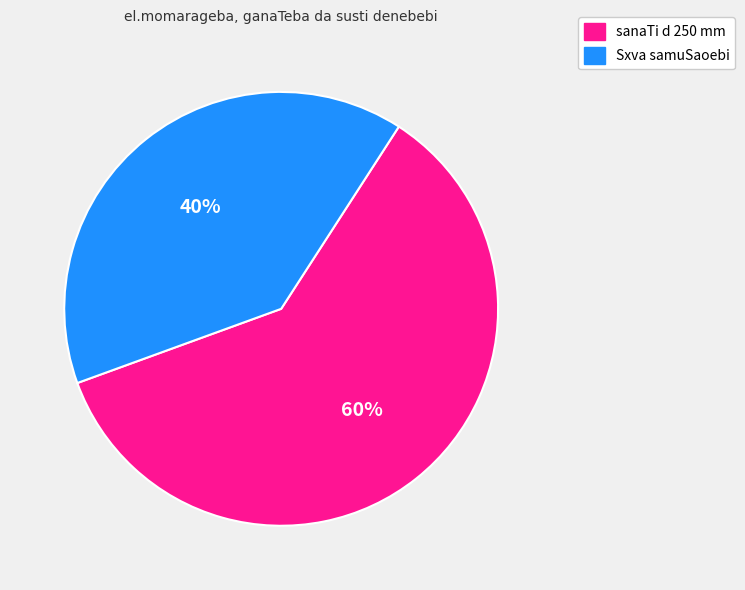

How many slices are in this pie chart?

2